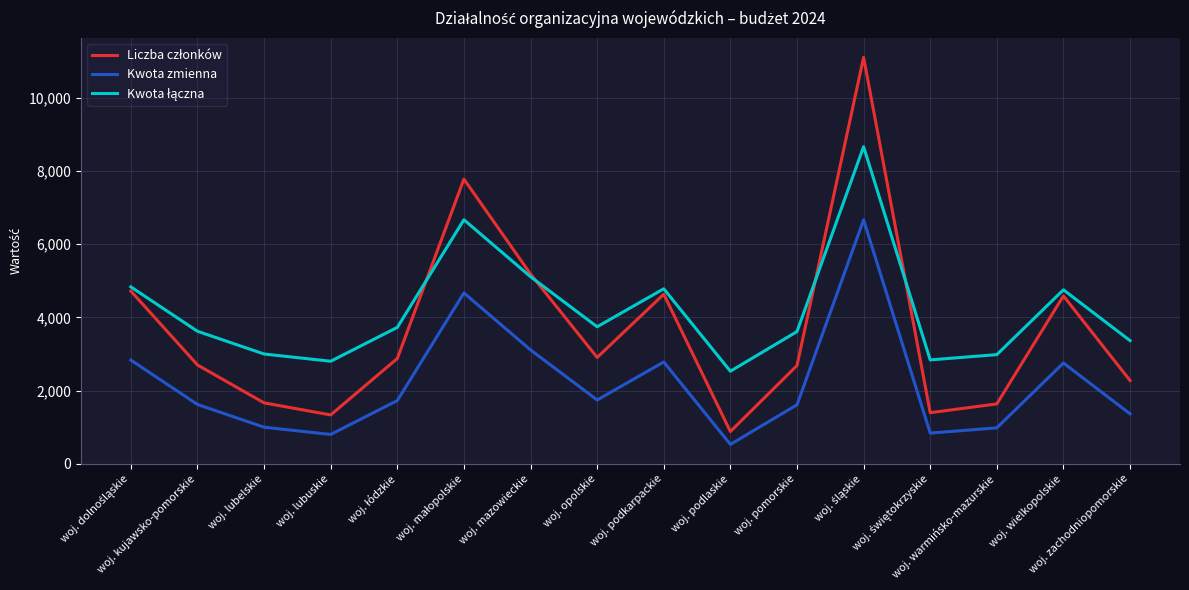

What is the smallest value displayed?

527.4